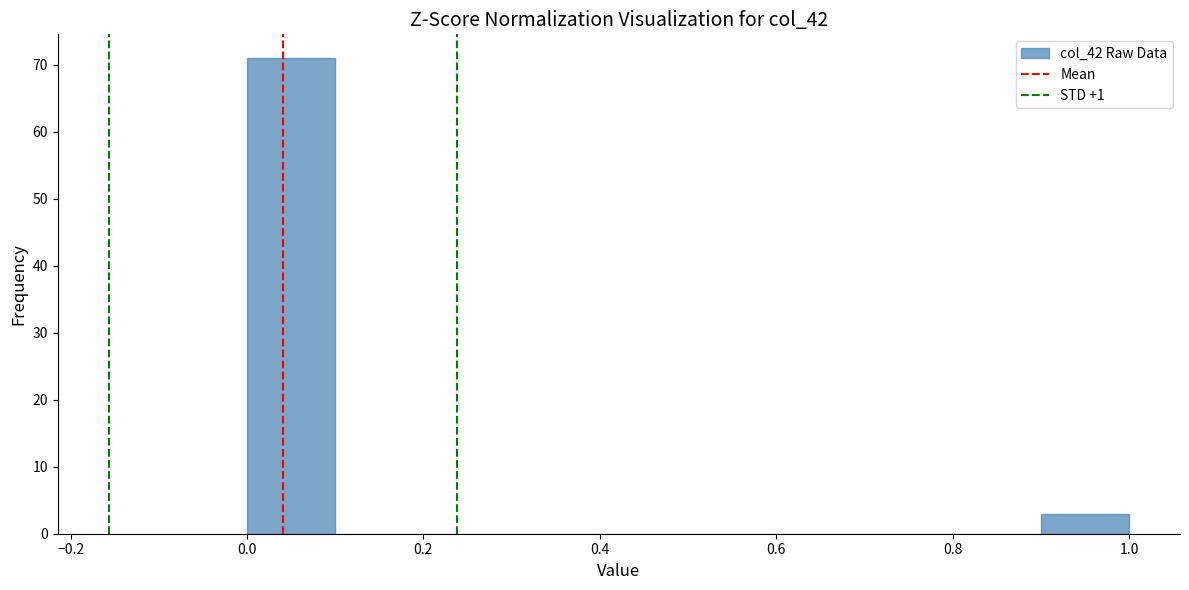

Reading left to right, transcribe this chart: for each bar, give the range it covers on the x-axis and its height. The values are not printed on the chart, so give them approximately, as read against the axis.

0.0 to 0.1: 71
0.1 to 0.2: 0
0.2 to 0.3: 0
0.3 to 0.4: 0
0.4 to 0.5: 0
0.5 to 0.6: 0
0.6 to 0.7: 0
0.7 to 0.8: 0
0.8 to 0.9: 0
0.9 to 1.0: 3